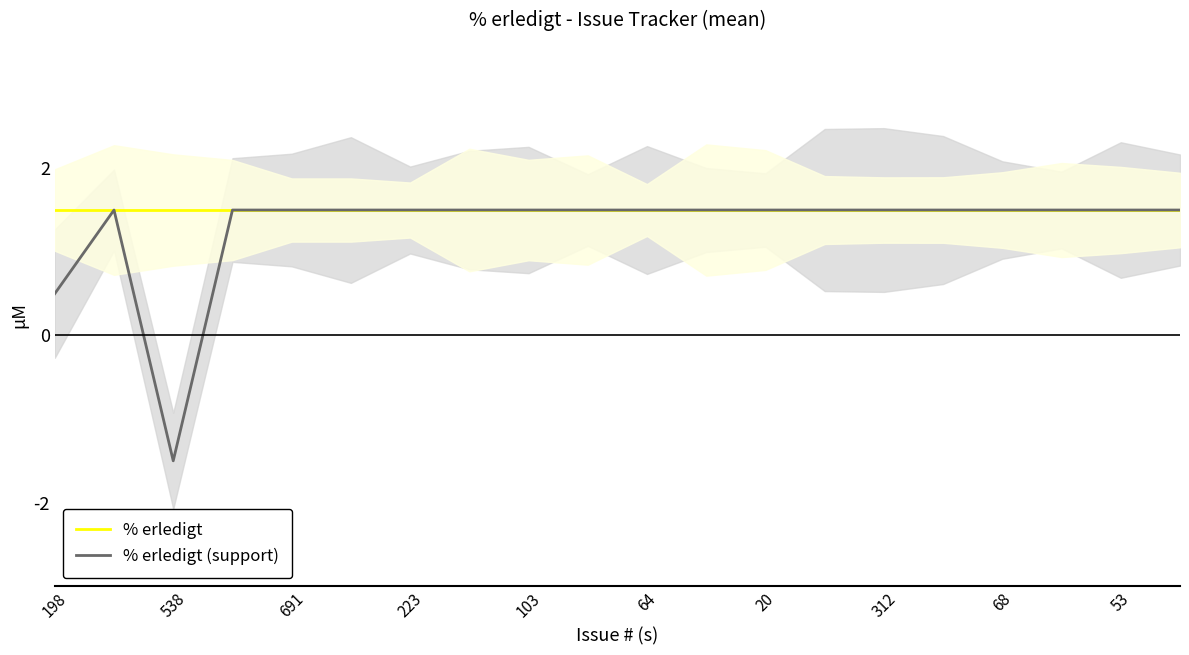

At which category does % erledigt (support) reach its first local valley?

538